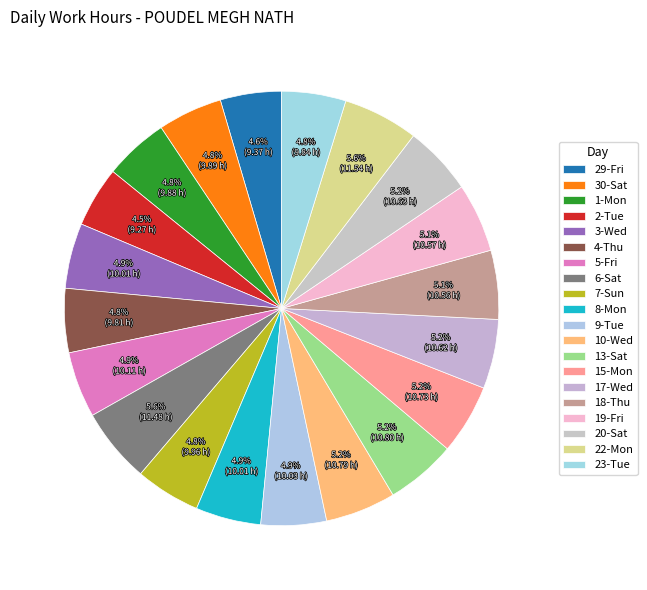

What percentage do 5-Fri and 1-Mon together represent?

9.7%